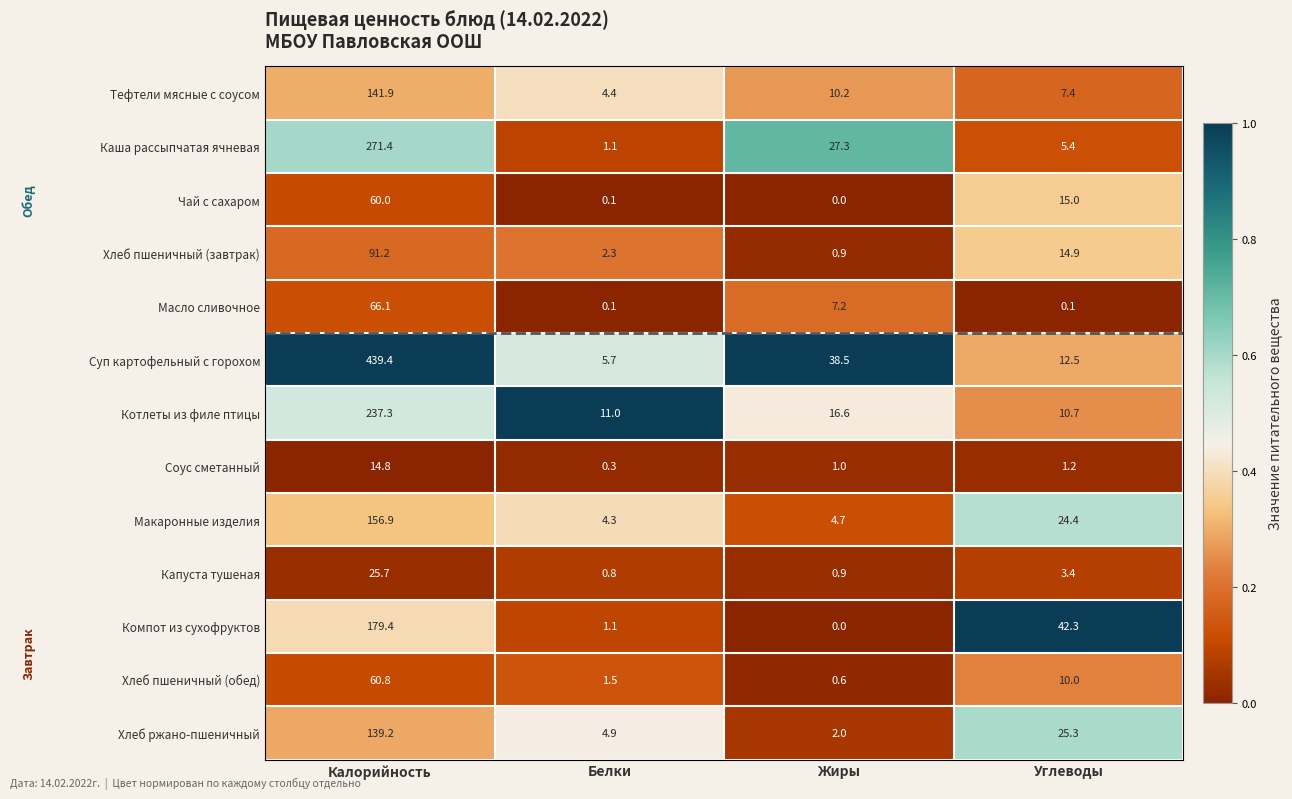

Which series has the largest range (max minus min)?

Суп картофельный с горохом